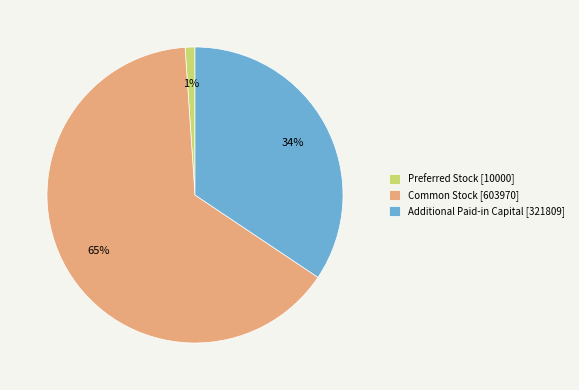

Combined, do Additional Paid-in Capital [321809] and Preferred Stock [10000] account for over 50%?

No